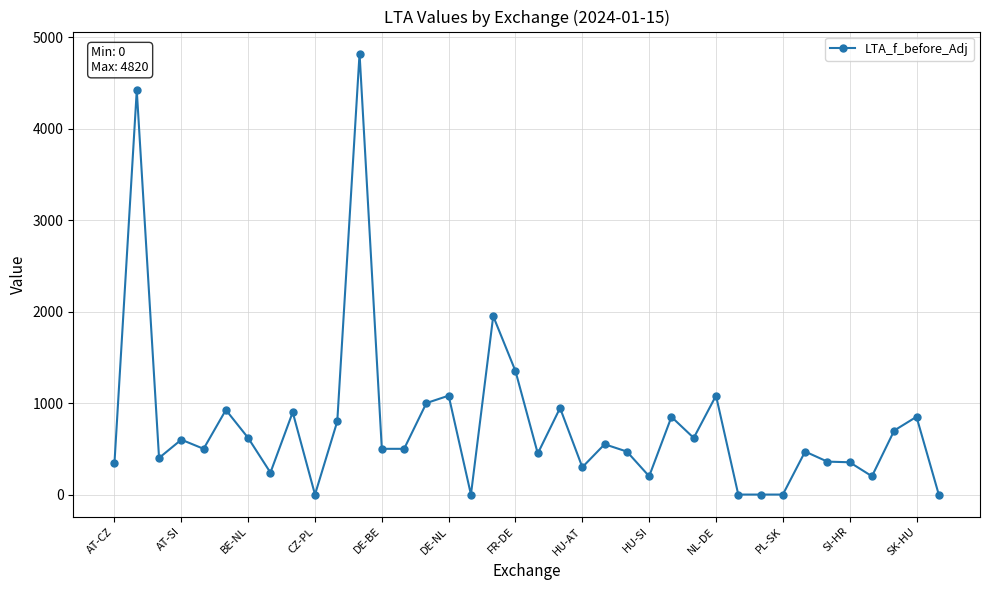

What is the sum of all values?

29349